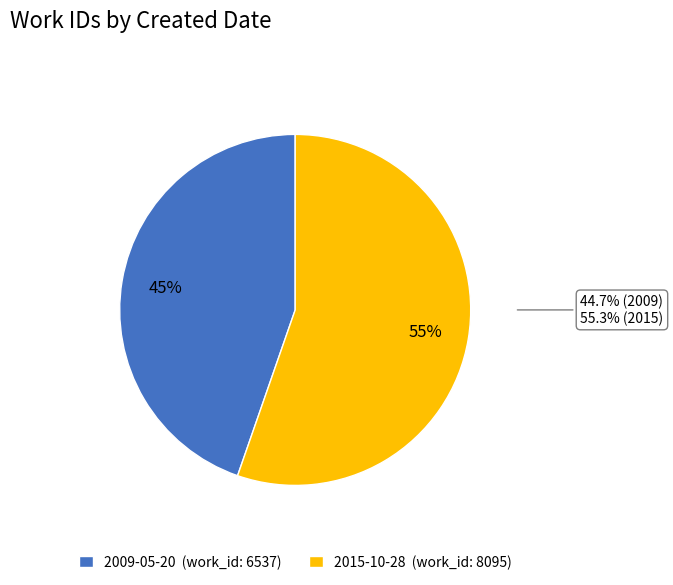

What is the ratio of the value at 2009-05-20 to the value at 2015-10-28?

0.8